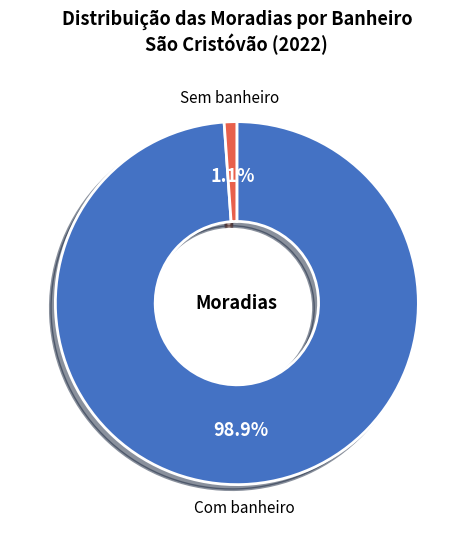

Which slice is the smallest?

Sem banheiro